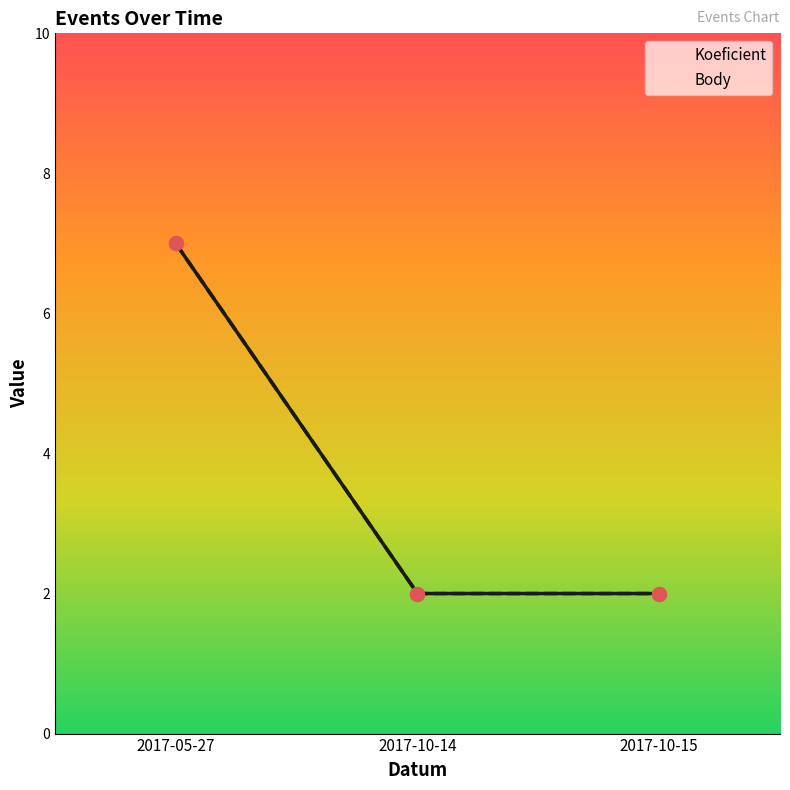

What is the minimum value for Koeficient?

2